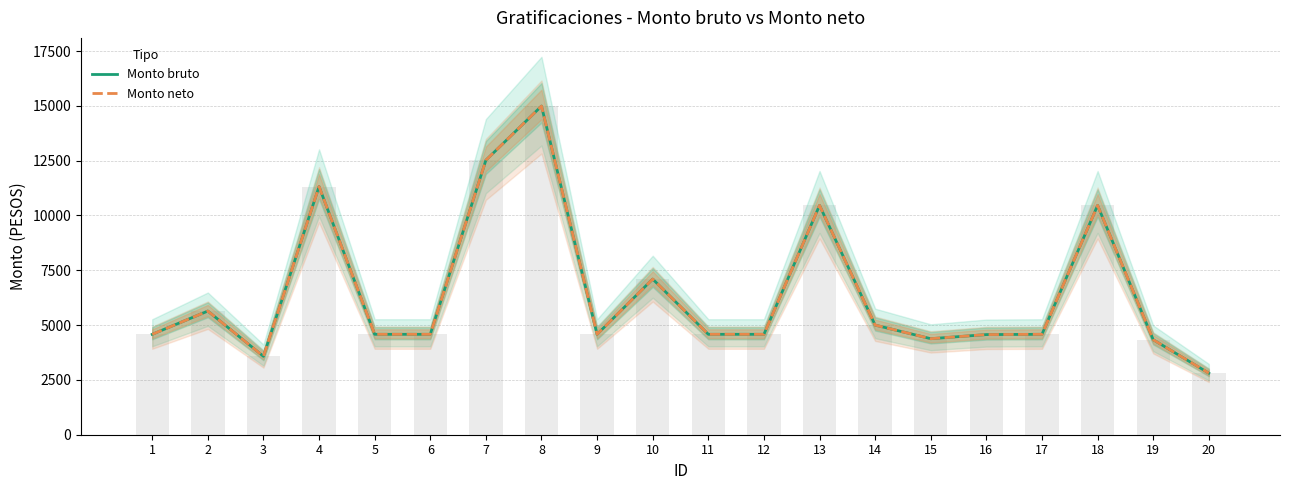

True or false: Monto neto has a value of 4580 at 12.

True